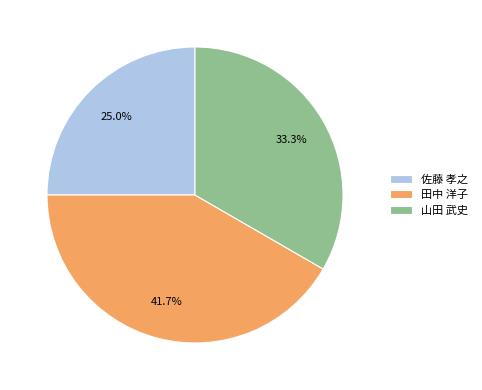

To the nearest percent, what is the combined percentage of 山田 武史 and 田中 洋子?

75%